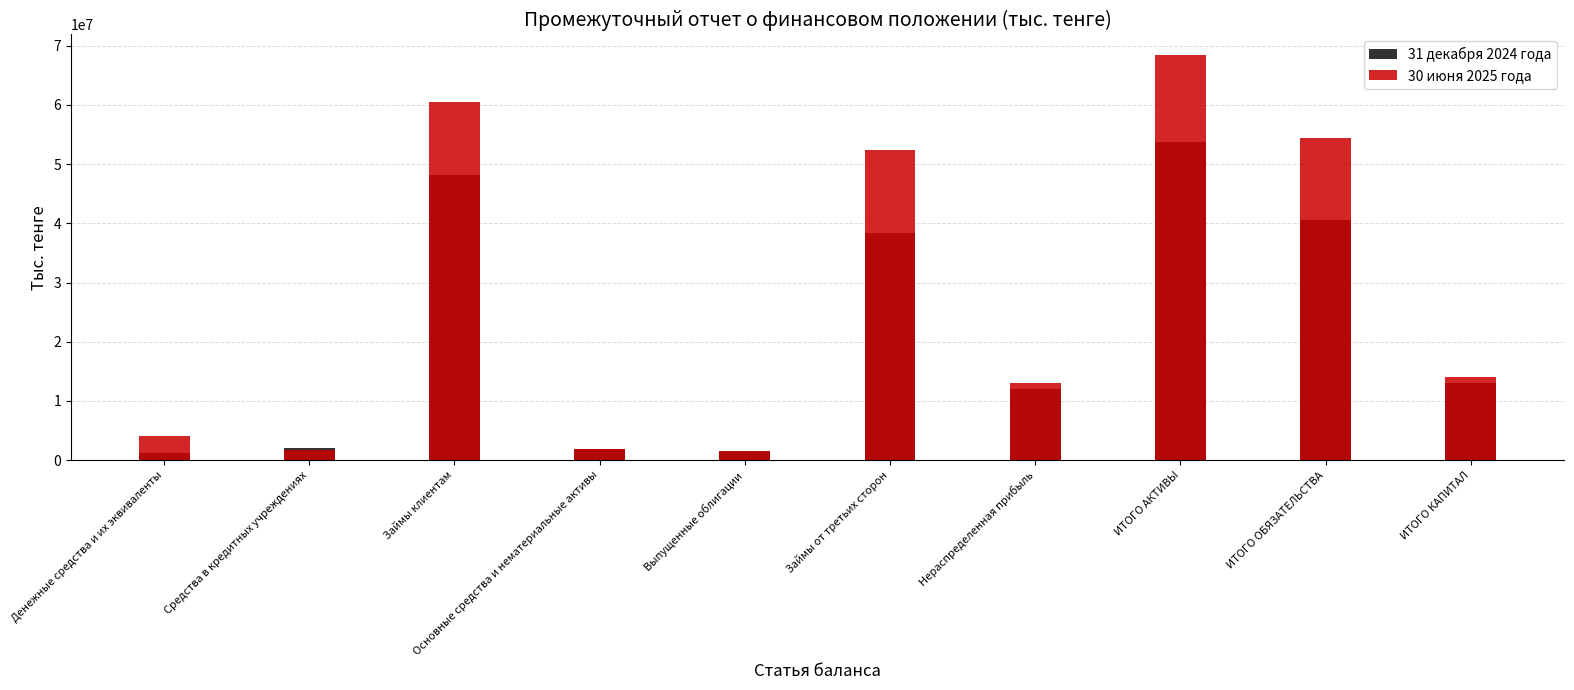

True or false: 30 июня 2025 года has a value of 1841193 at Основные средства и нематериальные активы.

True